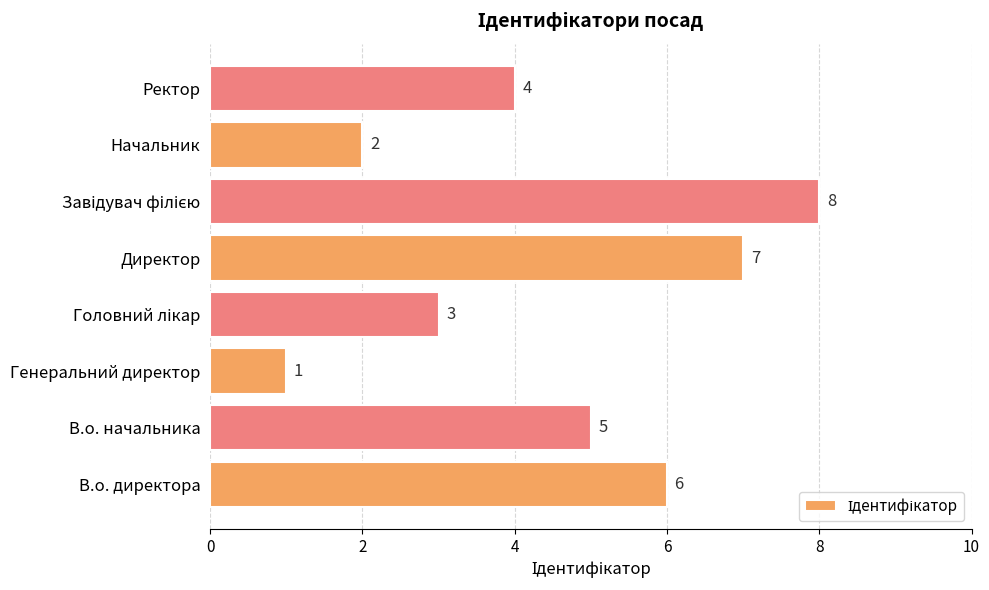

Reading bottom to top, transcribe all the data shown in this chart.

6	5	1	3	7	8	2	4